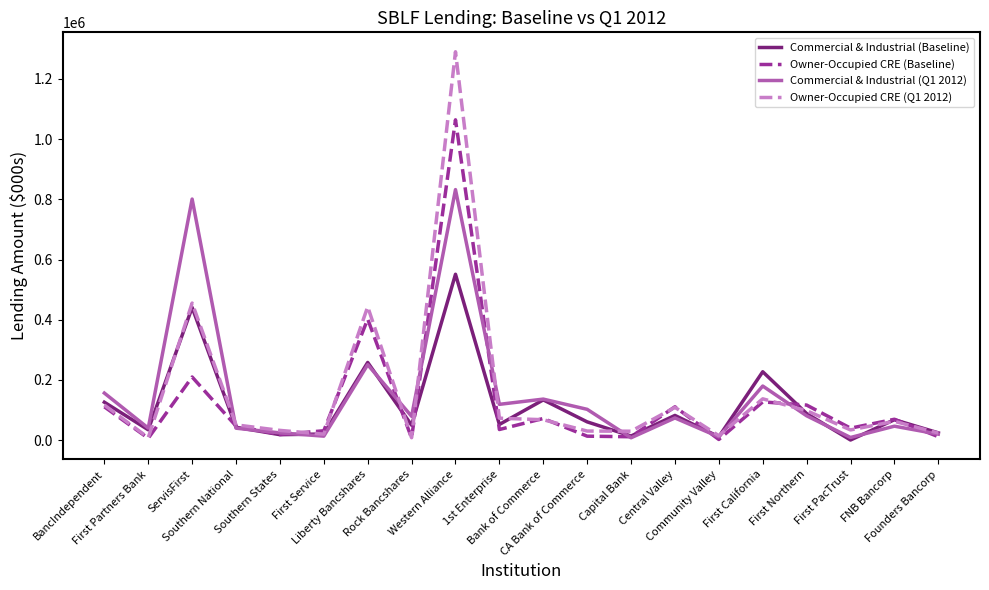

List the series in order of their peak value, highest first.

Owner-Occupied CRE (Q1 2012), Owner-Occupied CRE (Baseline), Commercial & Industrial (Q1 2012), Commercial & Industrial (Baseline)